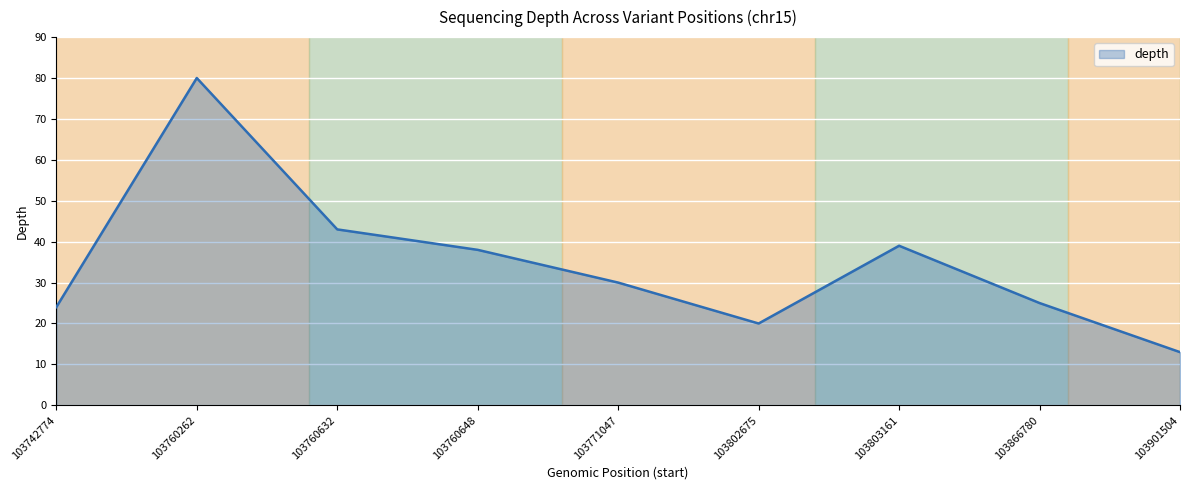

What is the sum of all values?

312